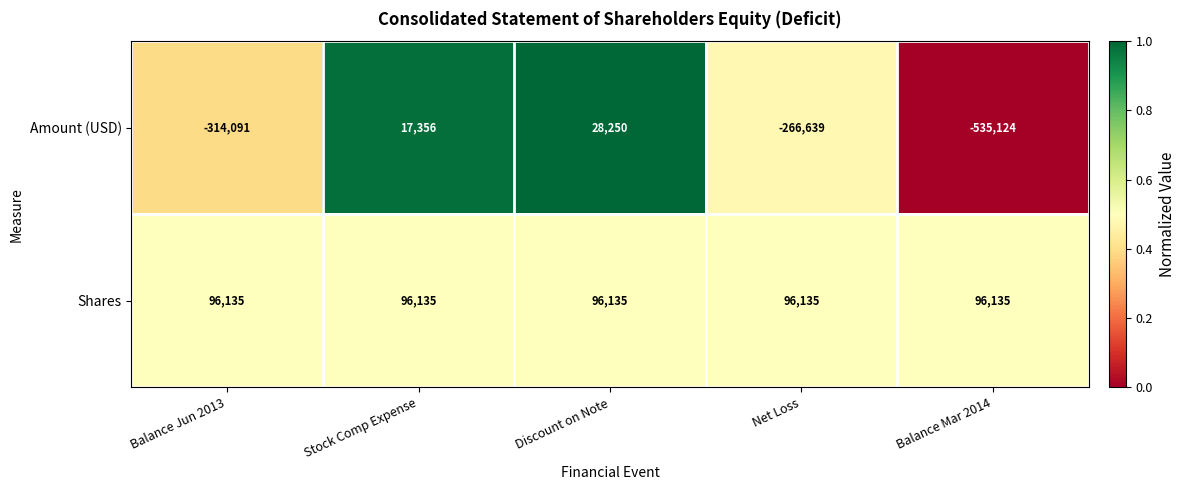

What value does the Shares series have at Discount on Note?

96135